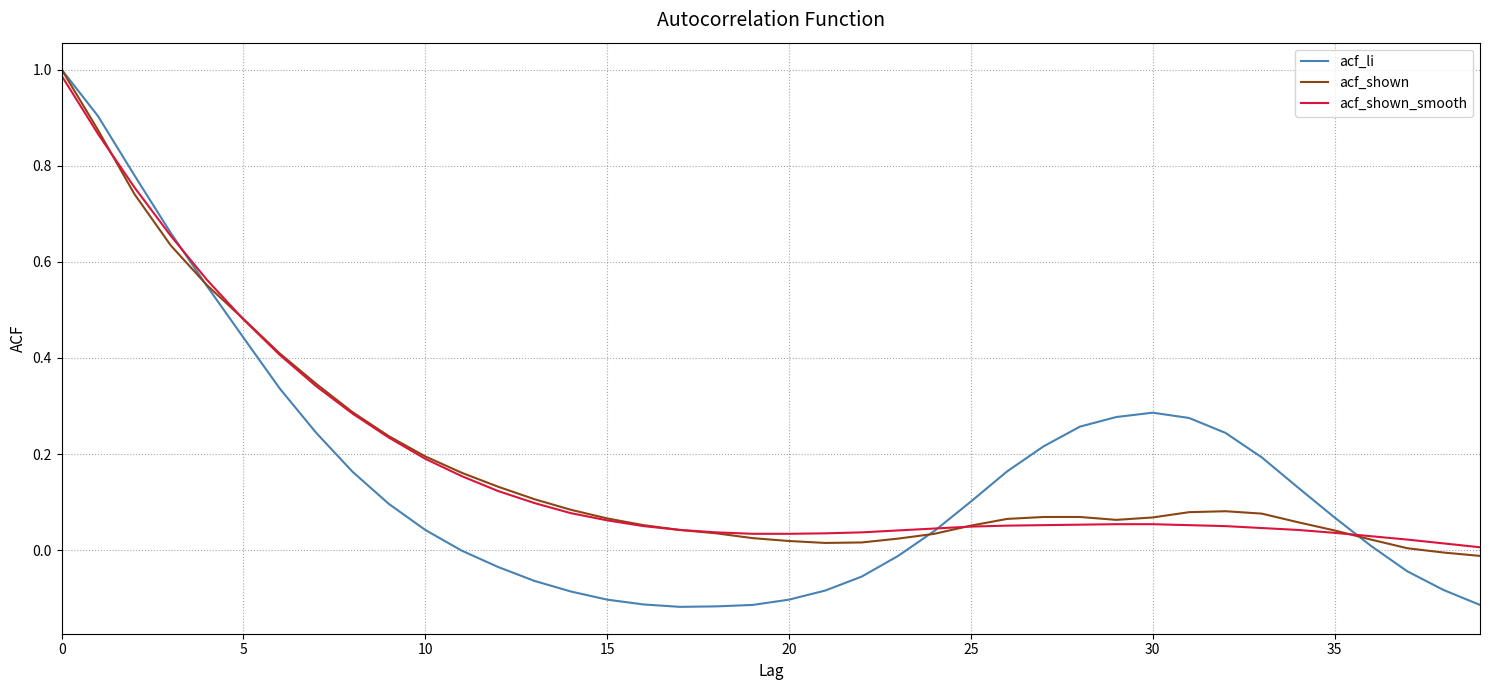

Which series has the widest spread of values?

acf_li